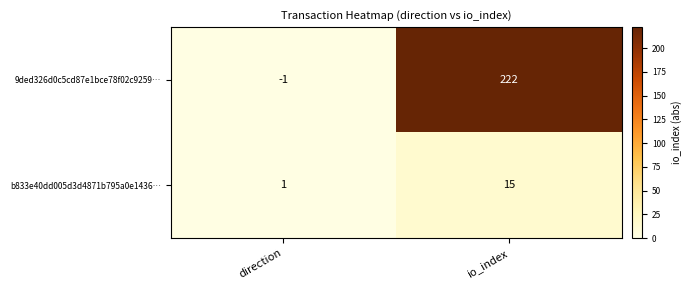

Where is b833e40dd005d3d4871b795a0e1436… nearest to the value 8?

direction